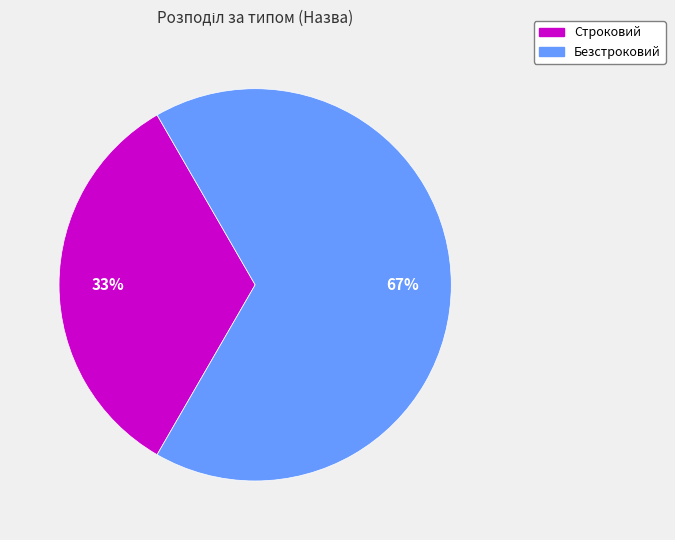

Which category accounts for the majority?

Безстроковий